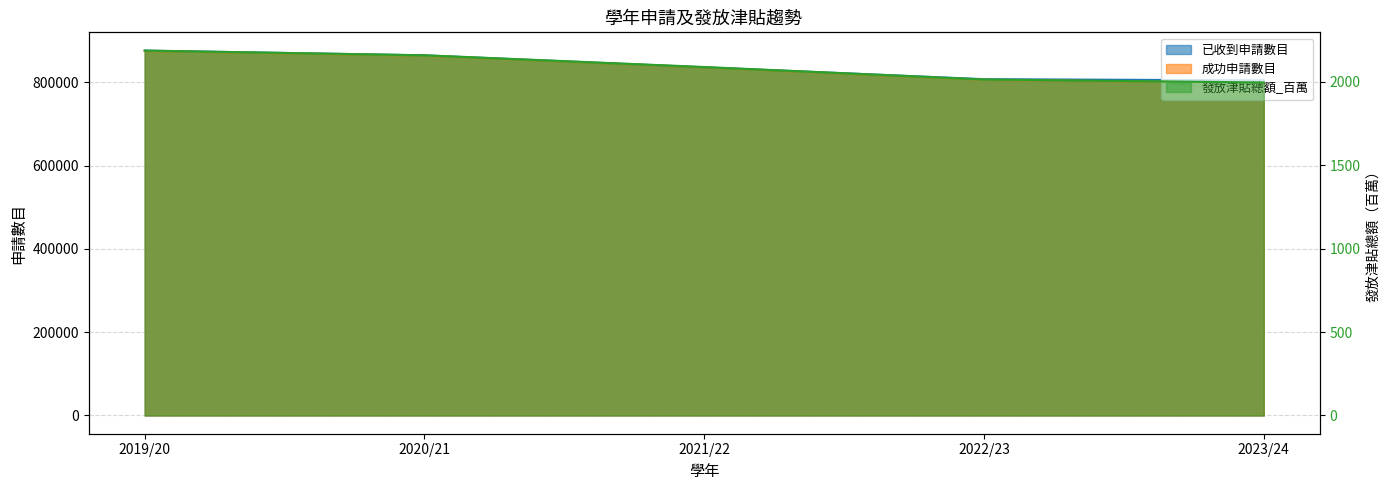

At which label does 已收到申請數目 reach its minimum?

2023/24